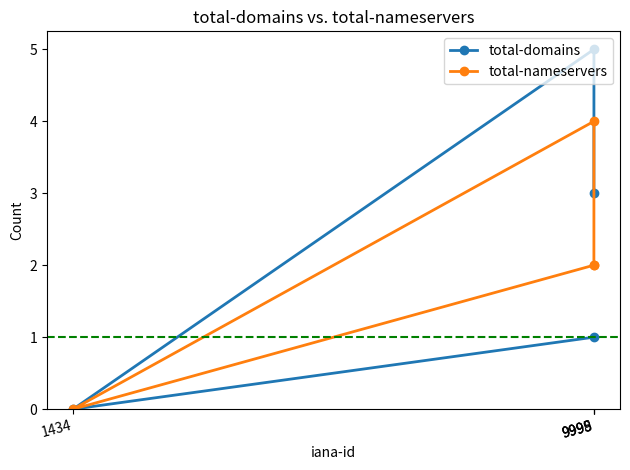

What is the maximum value for total-nameservers?

4